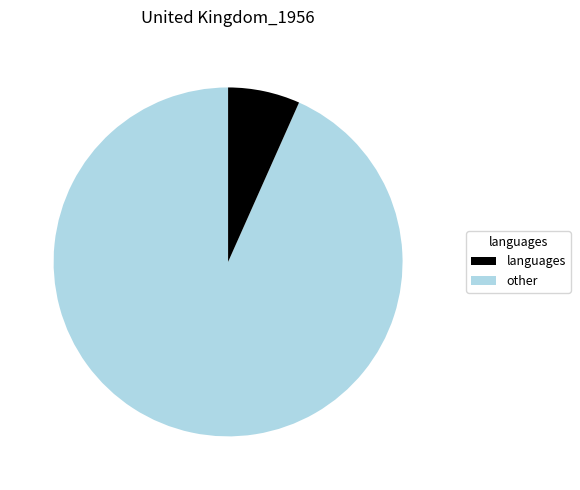

How many slices are in this pie chart?

2